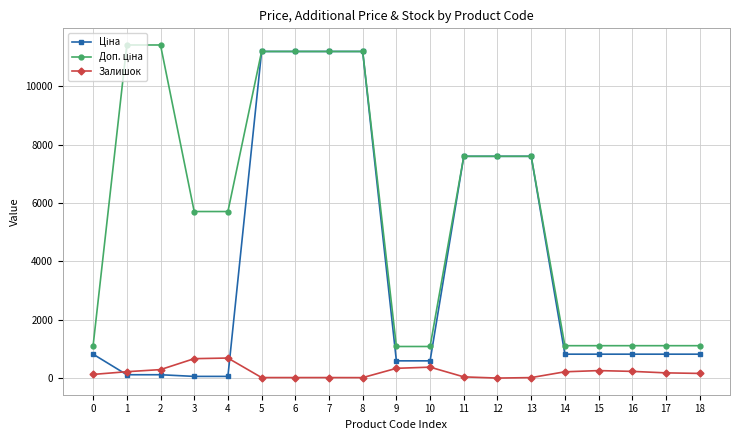

What is the greatest value displayed?

11410.0